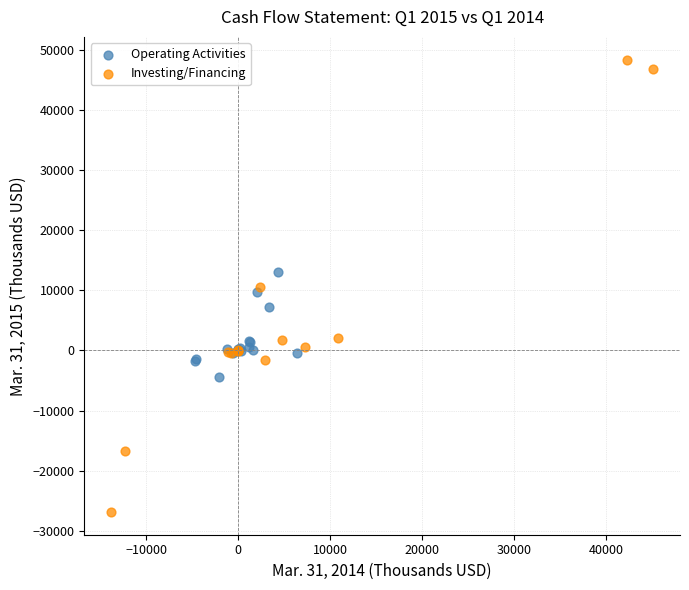

Which series reaches the minimum Y coordinate?

Investing/Financing